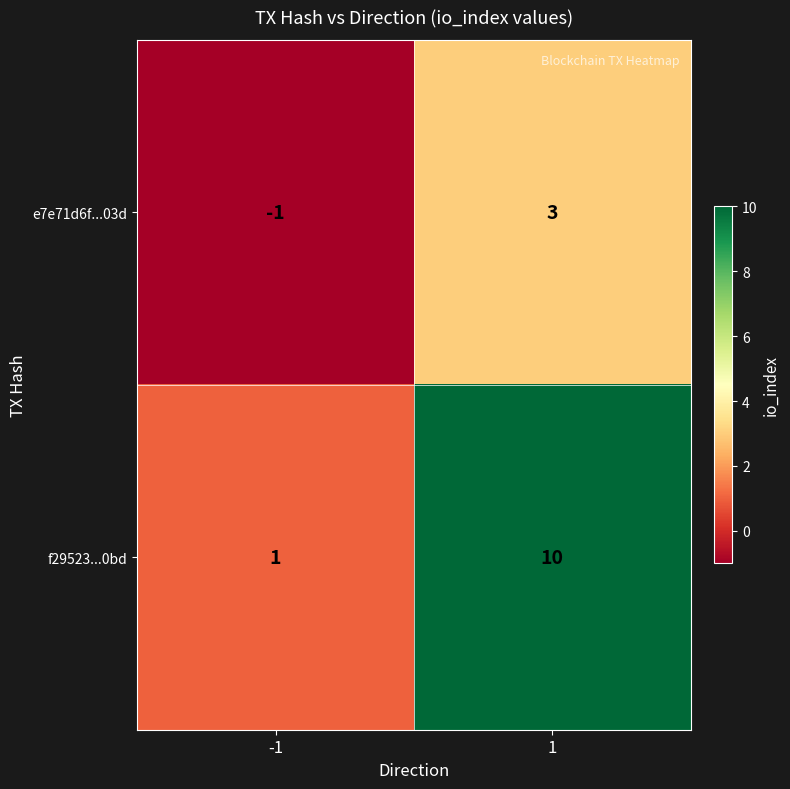

What is the sum of all f29523...0bd values?

11